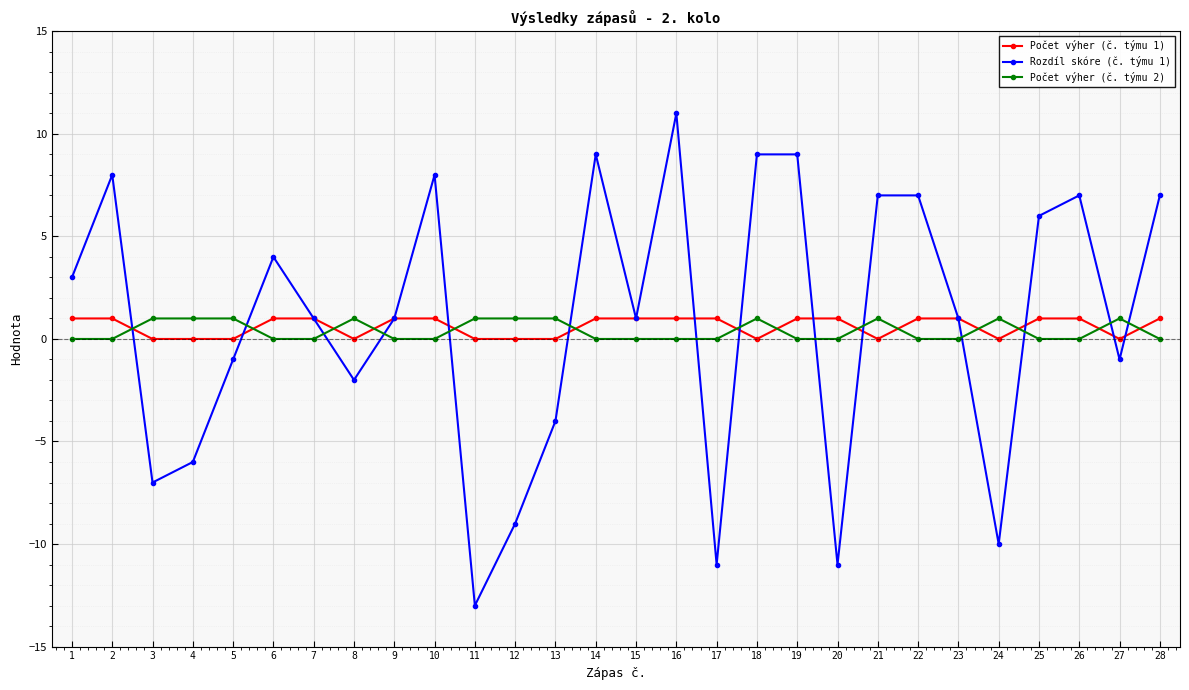

Reading left to right, extract all data points from this chart.

Počet výher (č. týmu 1): 1=1	2=1	3=0	4=0	5=0	6=1	7=1	8=0	9=1	10=1	11=0	12=0	13=0	14=1	15=1	16=1	17=1	18=0	19=1	20=1	21=0	22=1	23=1	24=0	25=1	26=1	27=0	28=1
Rozdíl skóre (č. týmu 1): 1=3	2=8	3=-7	4=-6	5=-1	6=4	7=1	8=-2	9=1	10=8	11=-13	12=-9	13=-4	14=9	15=1	16=11	17=-11	18=9	19=9	20=-11	21=7	22=7	23=1	24=-10	25=6	26=7	27=-1	28=7
Počet výher (č. týmu 2): 1=0	2=0	3=1	4=1	5=1	6=0	7=0	8=1	9=0	10=0	11=1	12=1	13=1	14=0	15=0	16=0	17=0	18=1	19=0	20=0	21=1	22=0	23=0	24=1	25=0	26=0	27=1	28=0